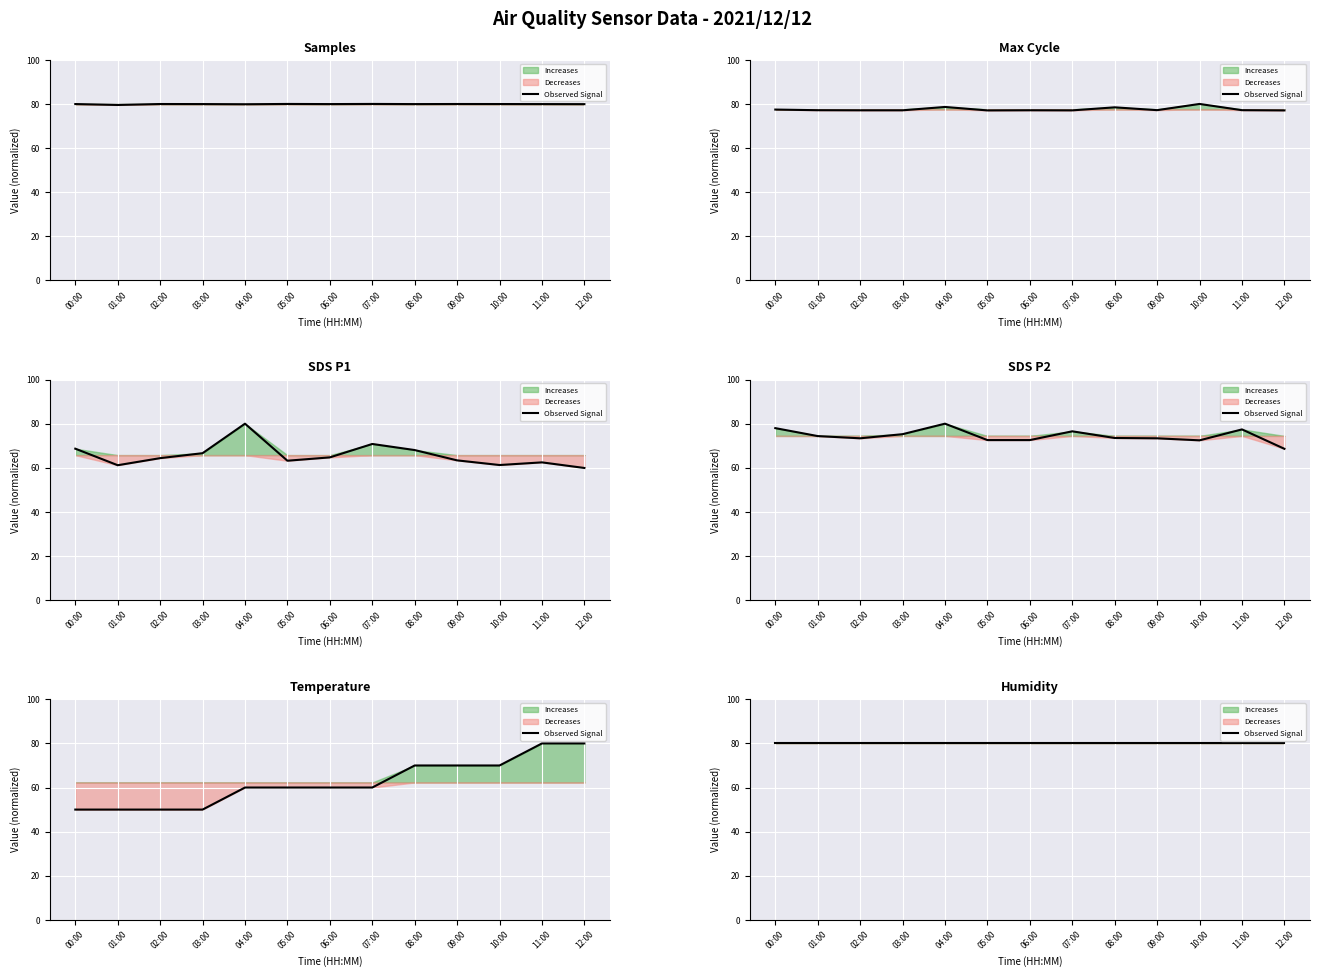

Which series has the widest spread of values?

Temp